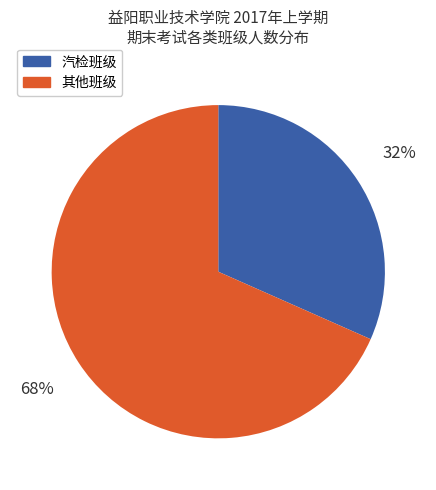

Is there a majority slice in this chart?

Yes